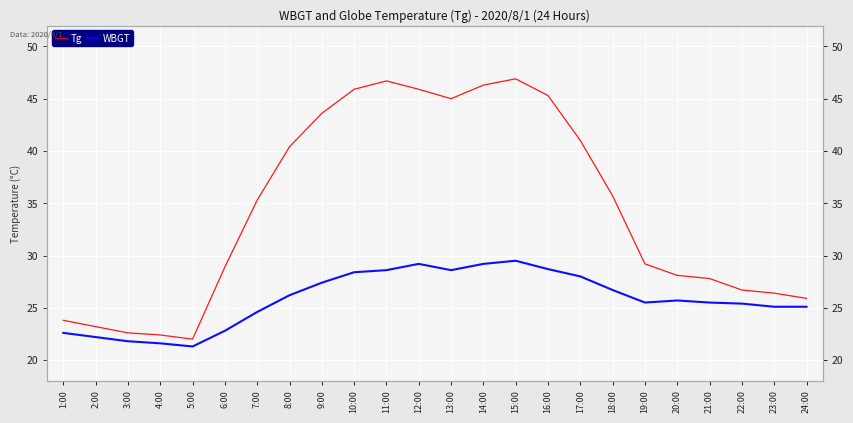

What is the total value across all series at 14:00?

75.5